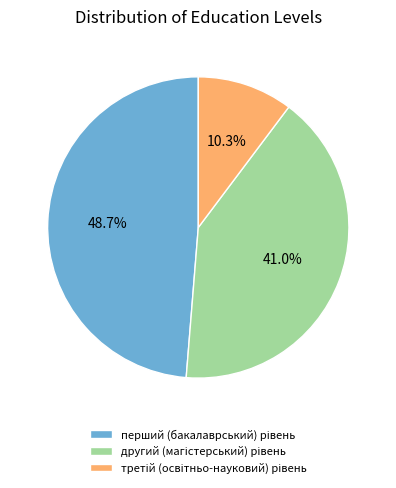

Is there a majority slice in this chart?

No